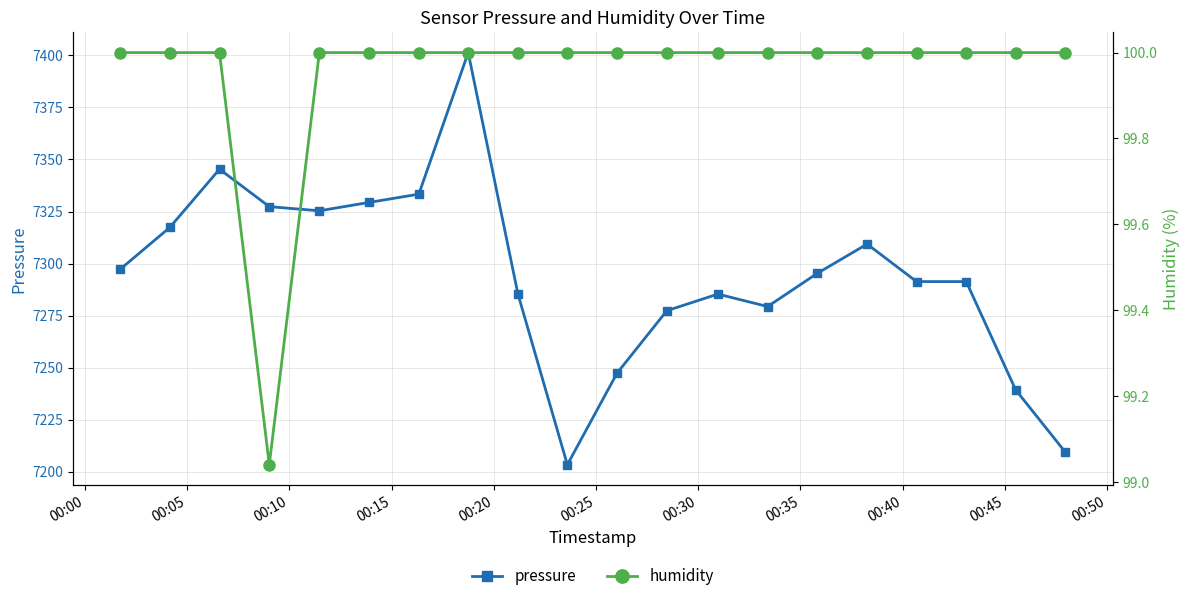

True or false: humidity has more than 0 interior local peaks.

False